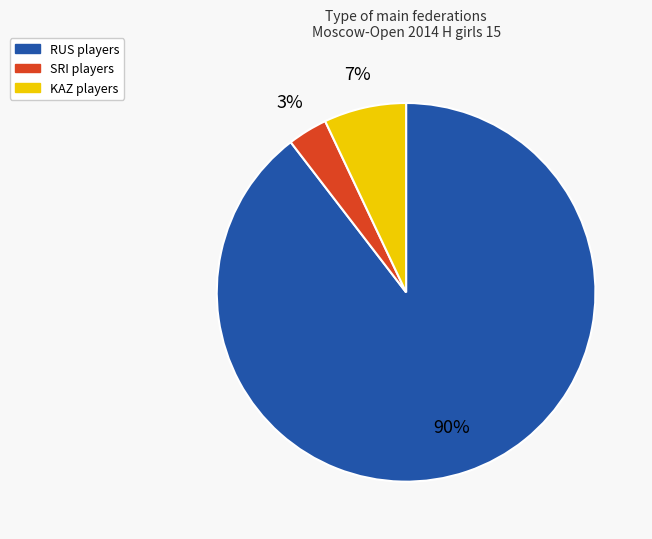

Is there a majority slice in this chart?

Yes